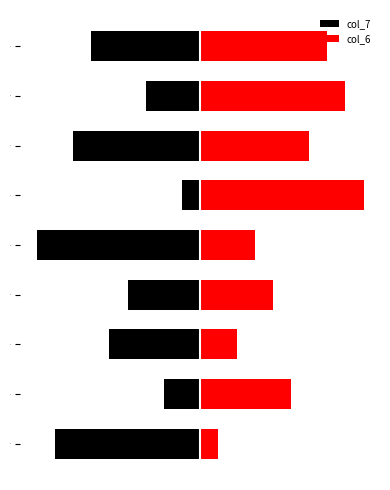

What is the sum of all col_7 values?

-45